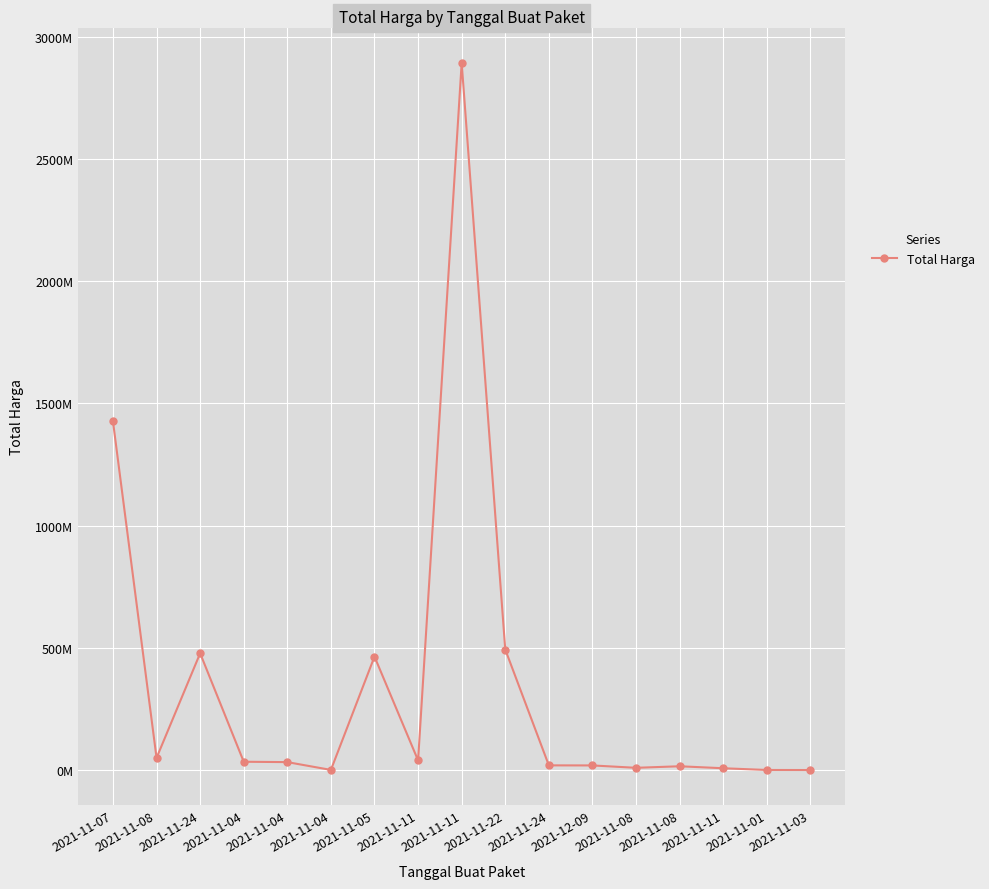

What is the smallest value displayed?

78000